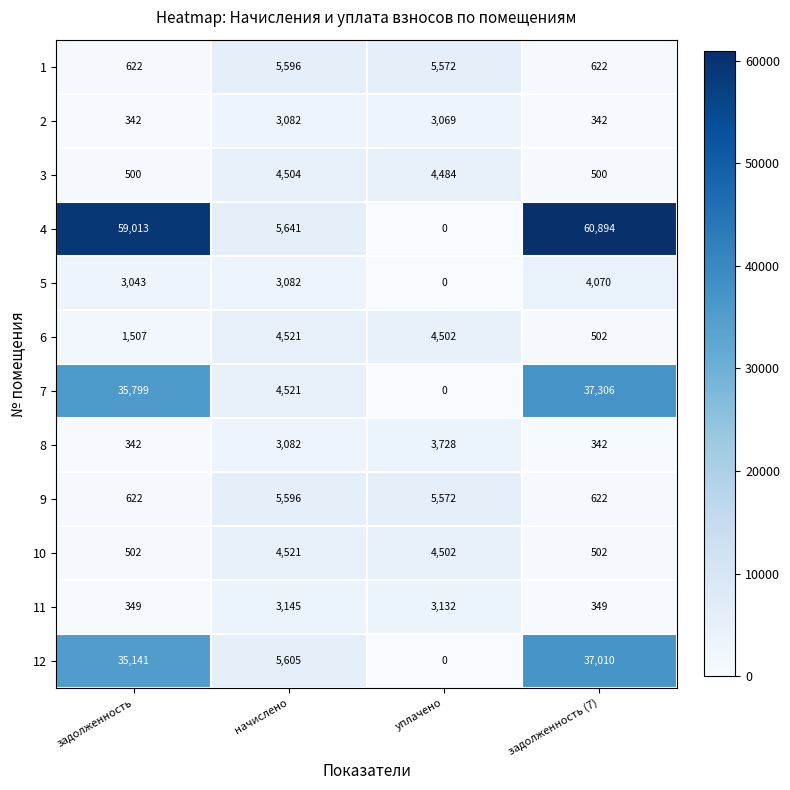

True or false: 2 has a value of 3069 at уплачено.

True